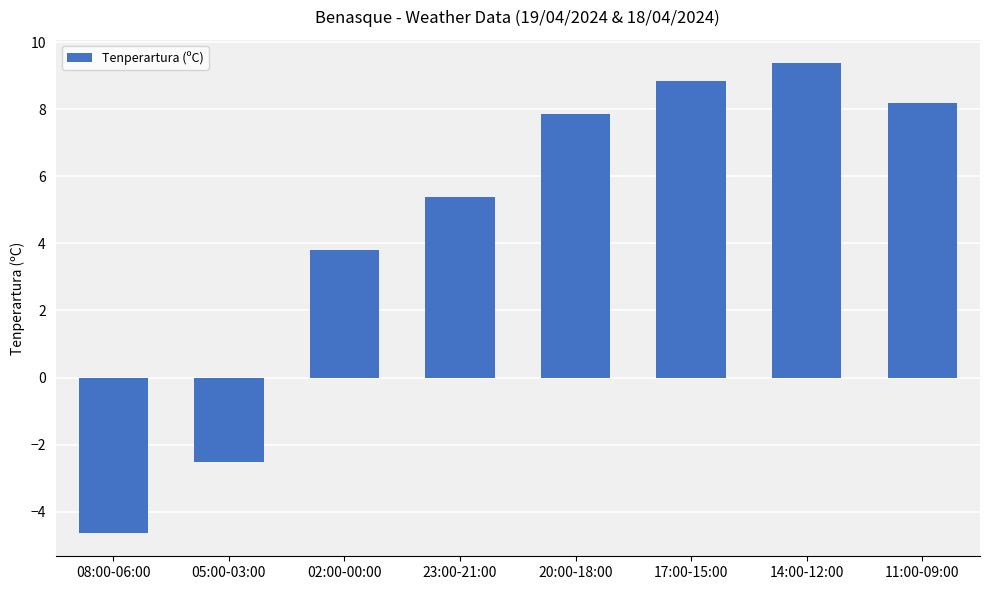

What is the label of the 4th bar from the right?

20:00-18:00